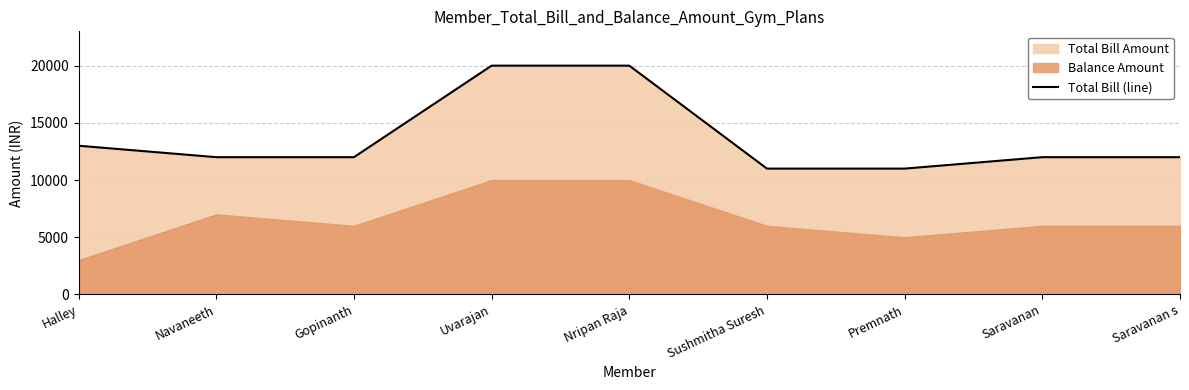

At which label is the value closest to 15500?

Halley